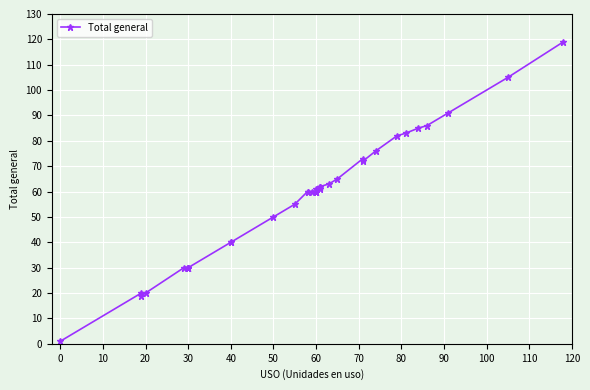

How many lines are shown in the chart?

1